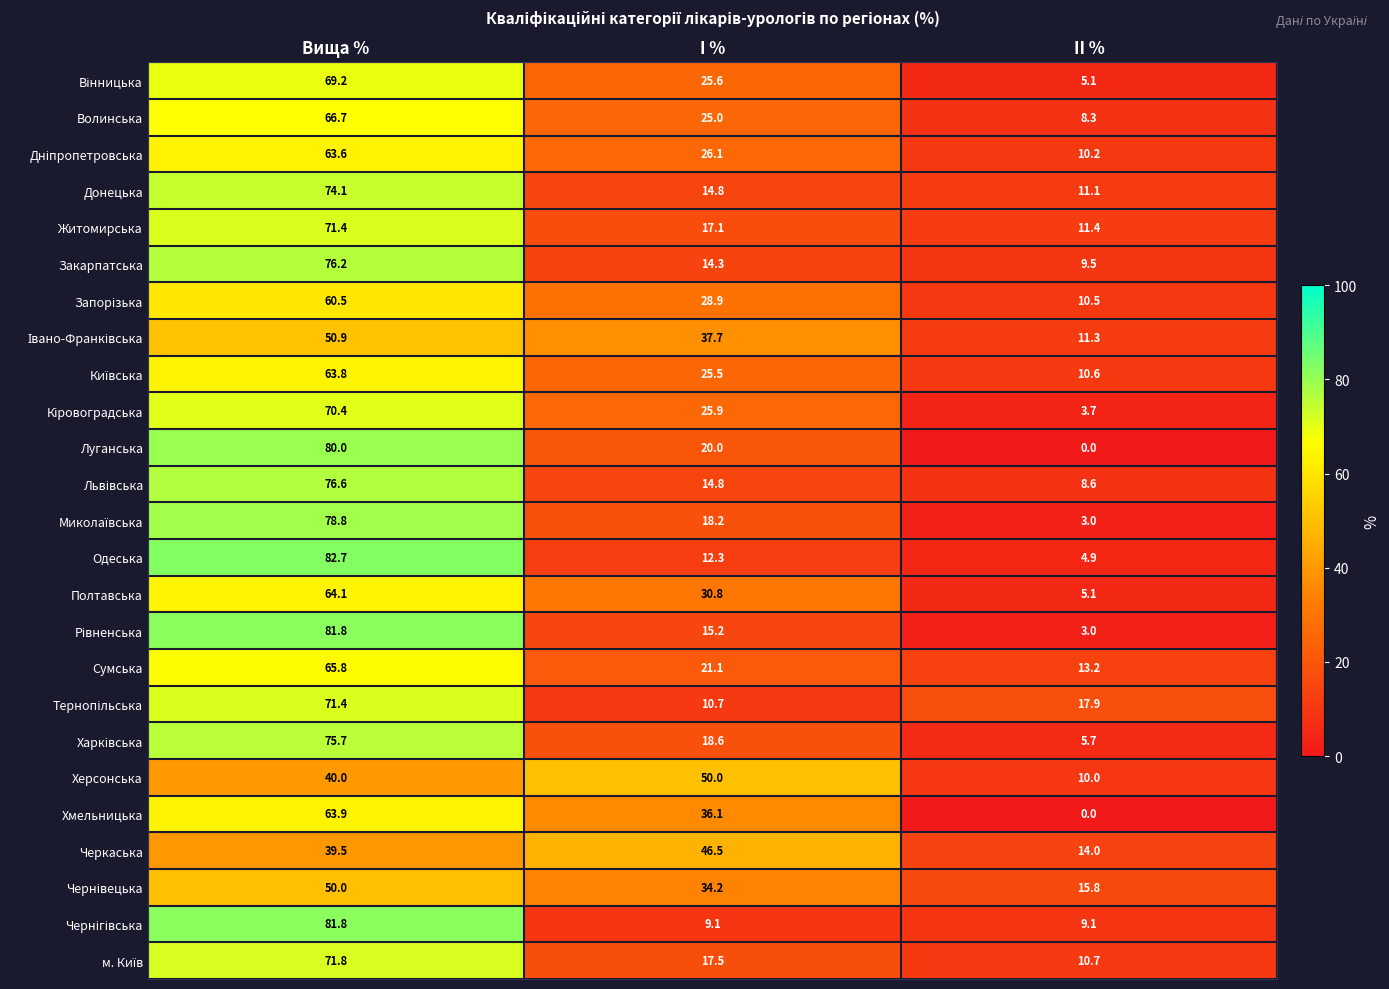

What is the sum of the Луганська values at II % and Вища %?

80.0